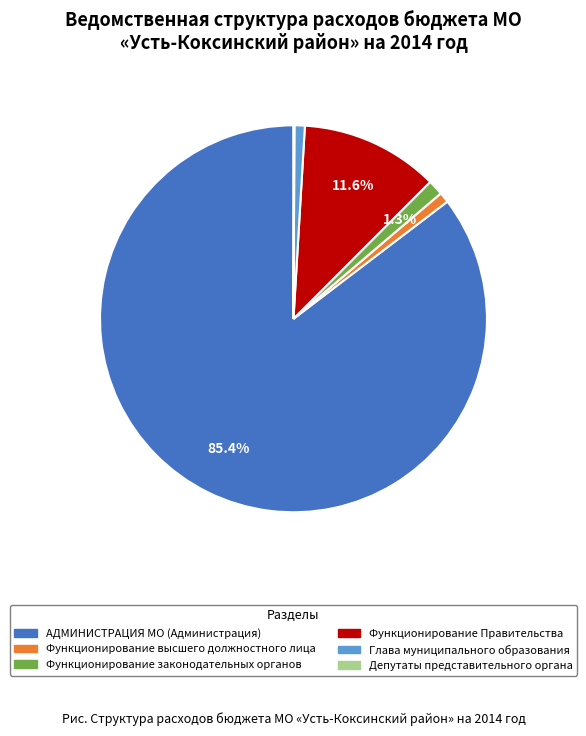

The Глава муниципального образования slice represents 1% of the pie. True or false?

True